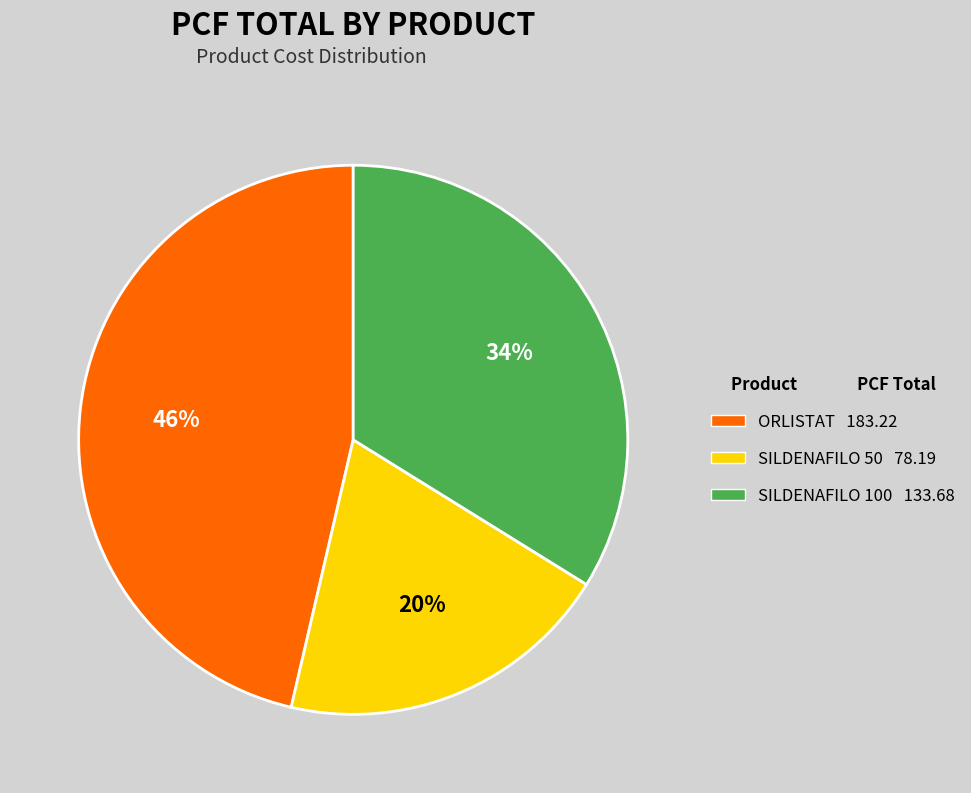

To the nearest percent, what percentage of the pie is ORLISTAT?

46%